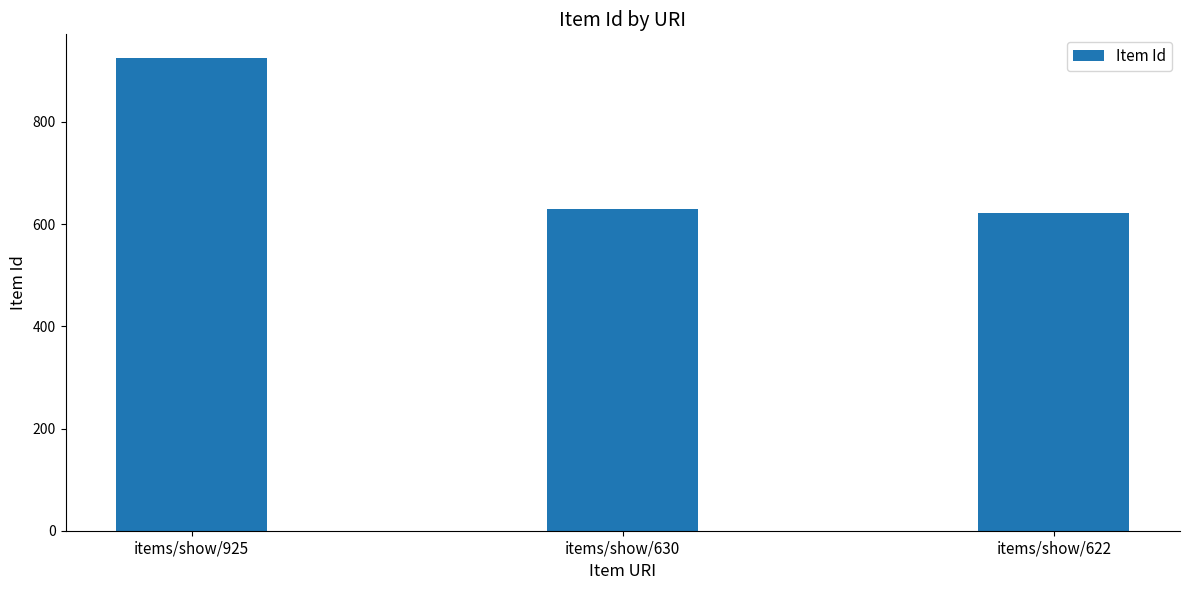

How many data points are less than 630?

1